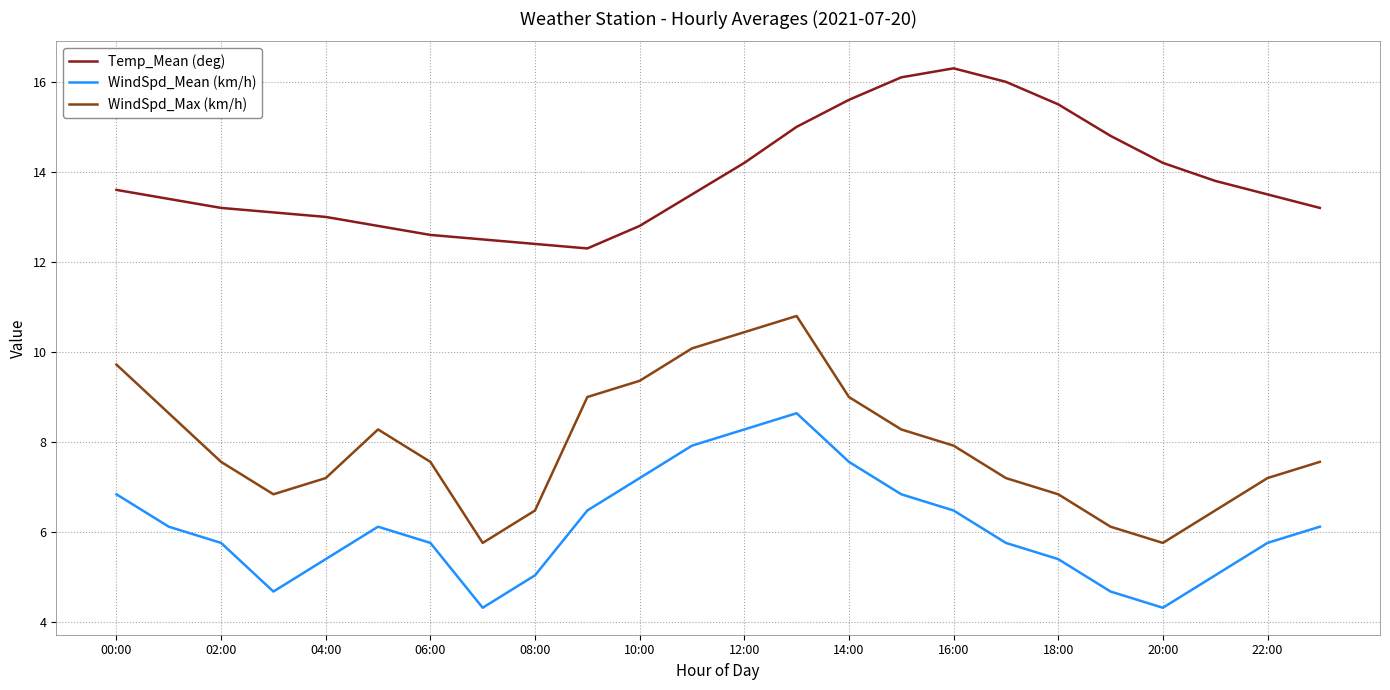

How many series are shown in this chart?

3